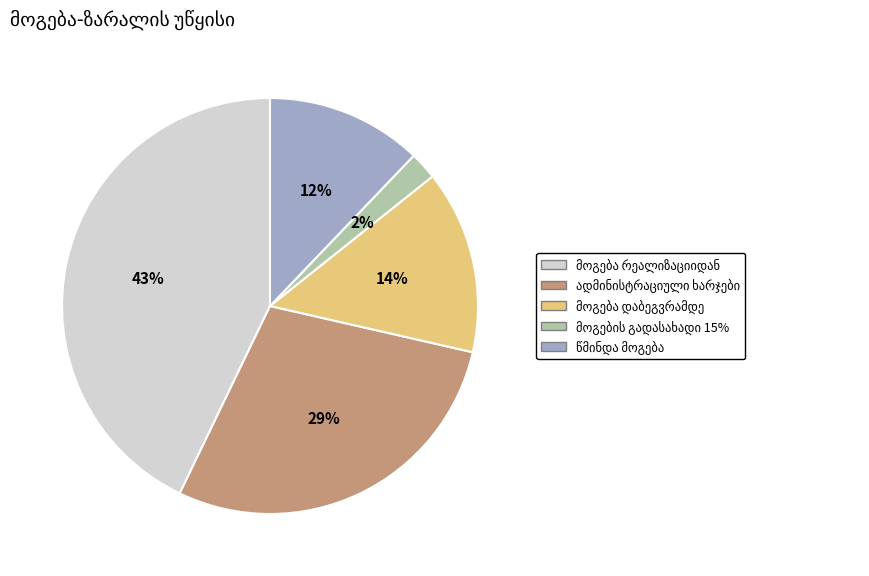

To the nearest percent, what is the average slice percentage?

20%